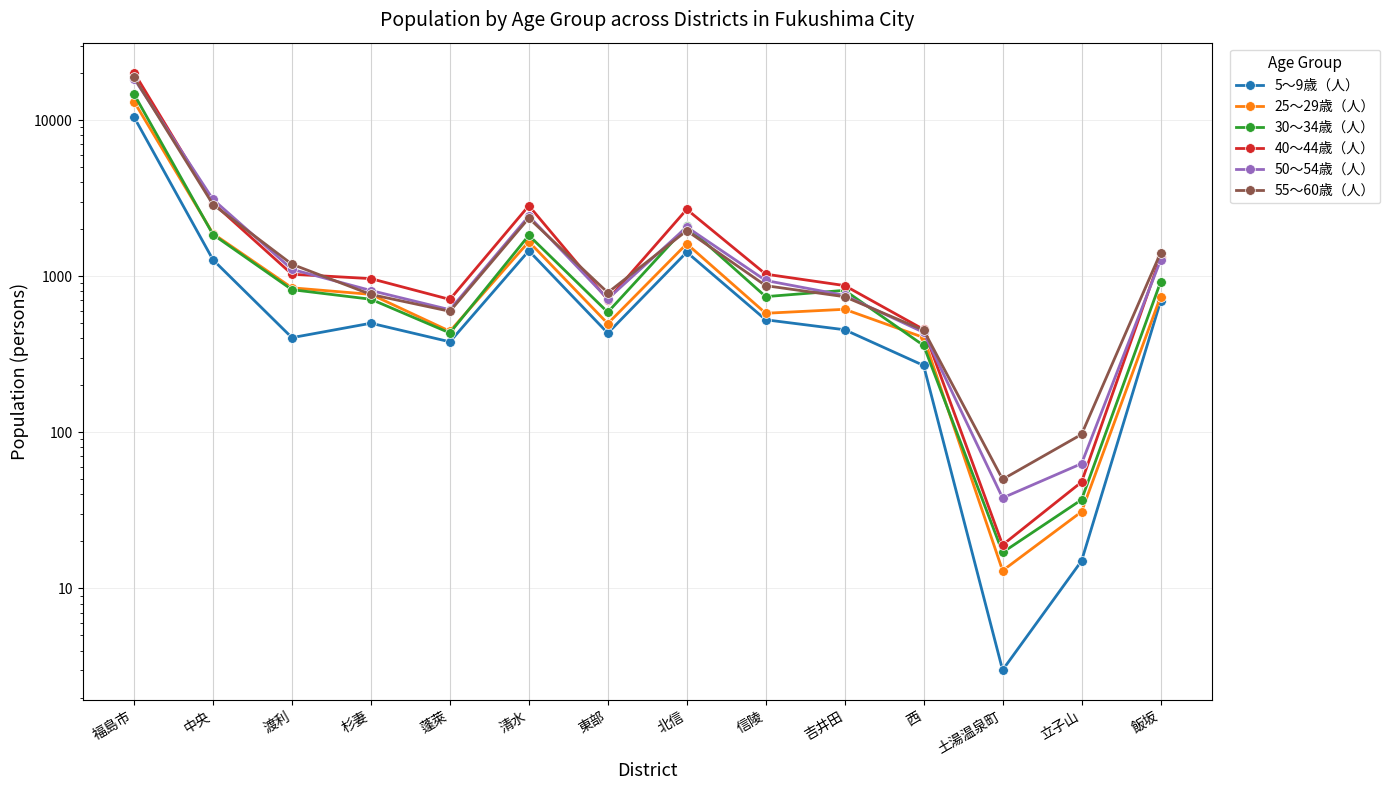

At which label does 50～54歳（人） first exceed 939?

福島市